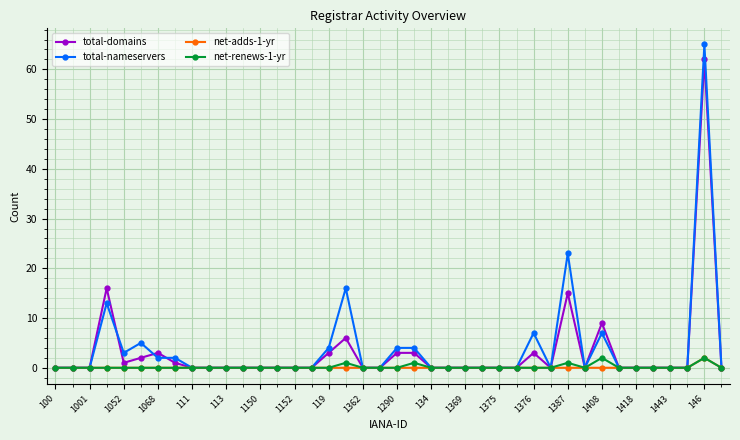

Which series has the widest spread of values?

total-nameservers